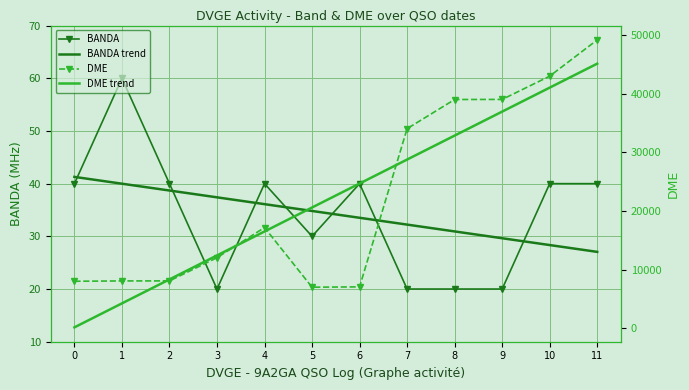

How many distinct data groups are displayed?

4